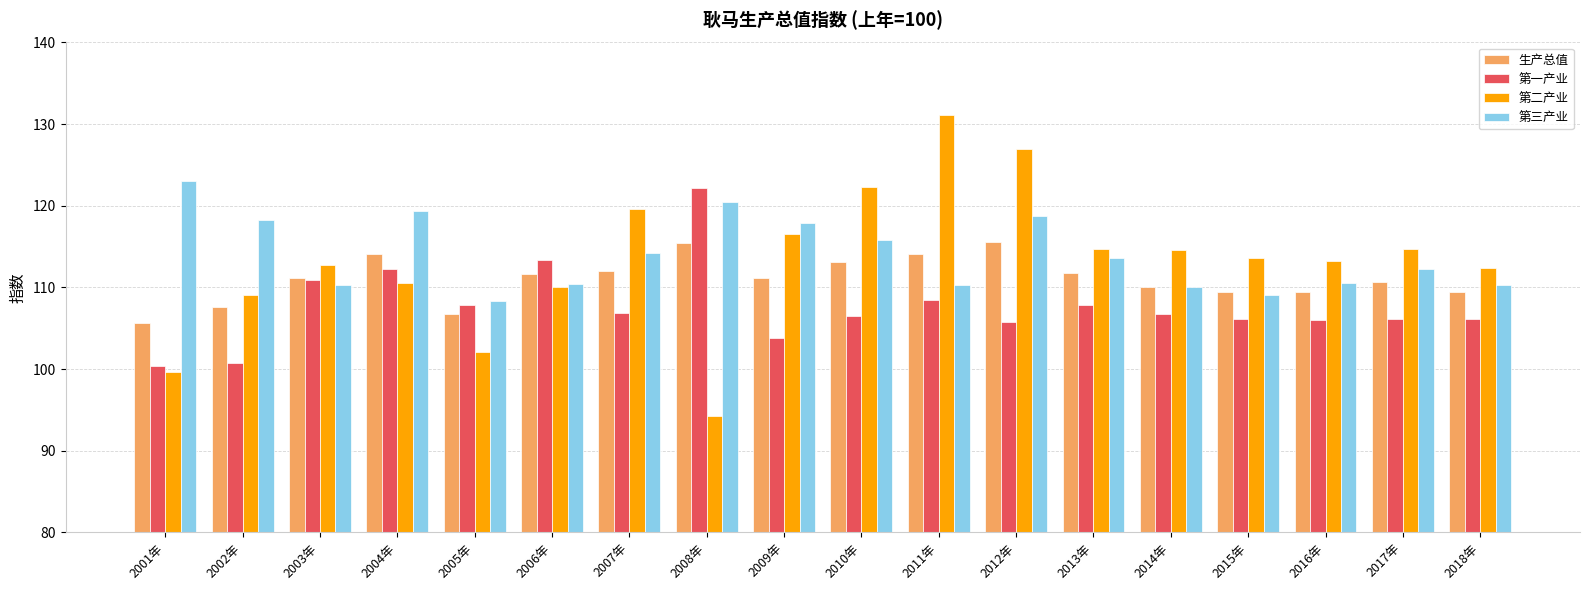

What is the difference between the second highest and second lowest values in the 第二产业 series?

27.4